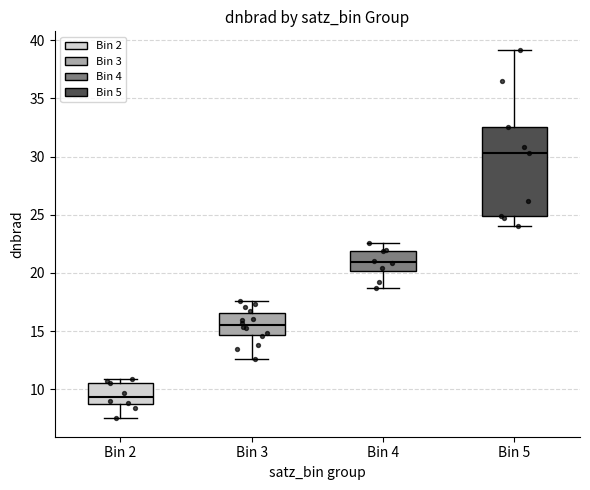

Which box is the tallest, from its lower edge to its upper edge?

Bin 5